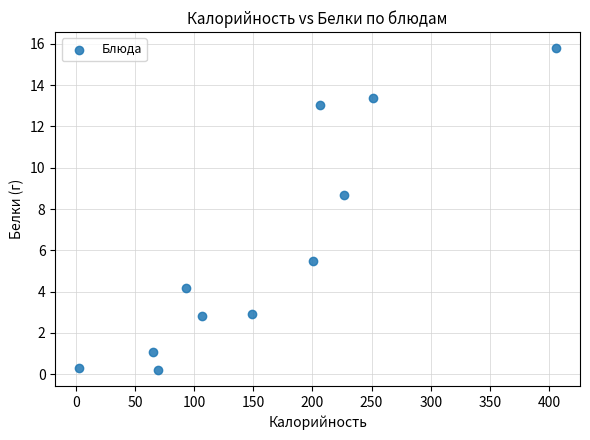

What Y value in the scatter plot is closest to 7?

5.5